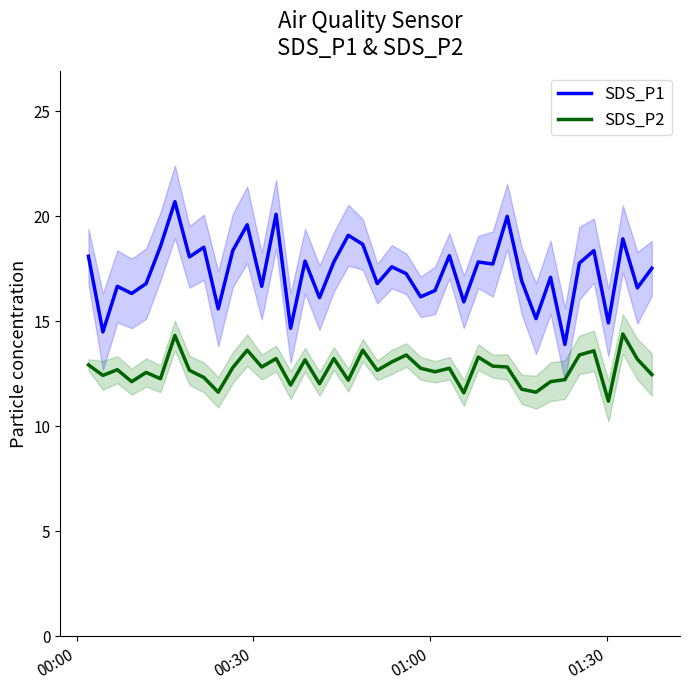

True or false: SDS_P2 and SDS_P1 intersect in this chart.

False